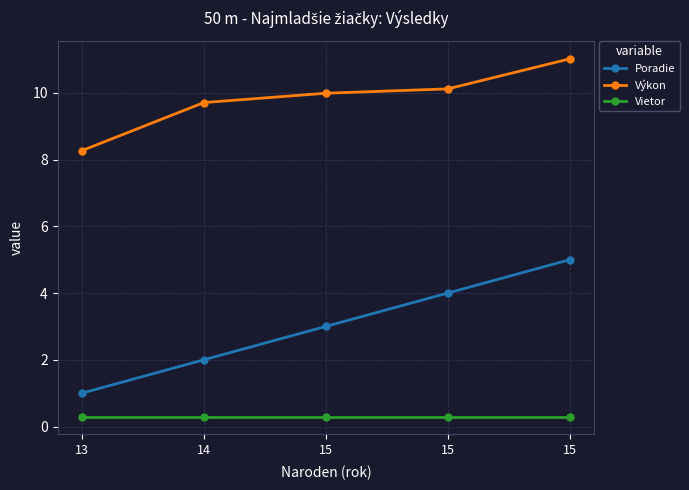

At how many categories does at least one series exceed 1?

5